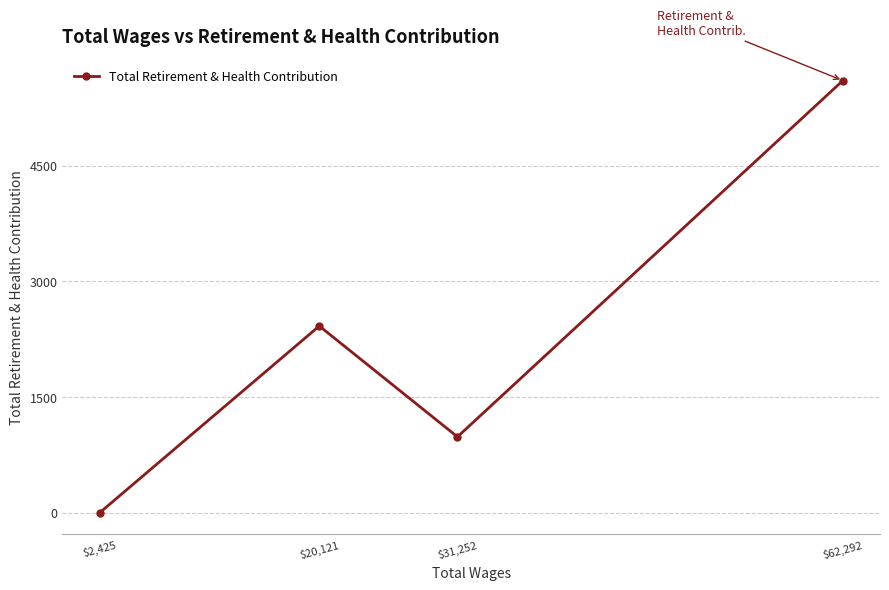

What is the label of the 2nd point from the right?

$31,252